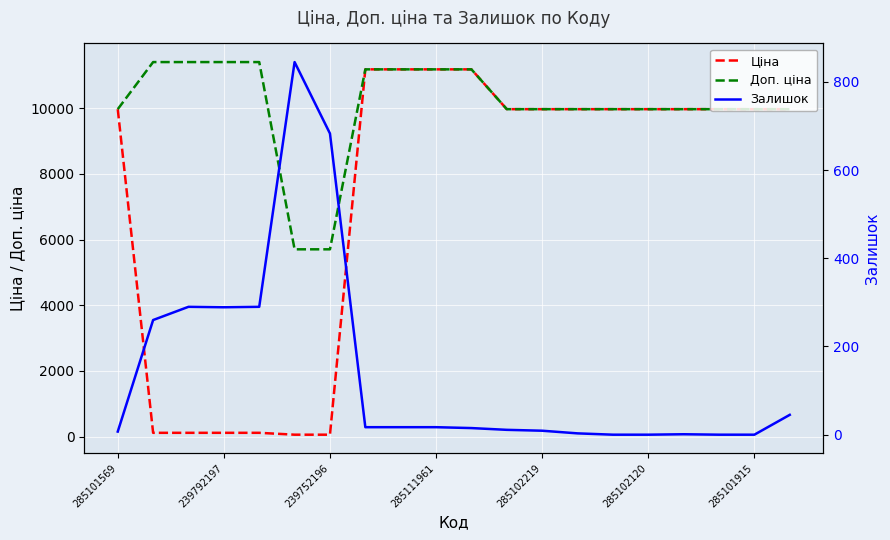

True or false: Залишок and Ціна intersect in this chart.

True